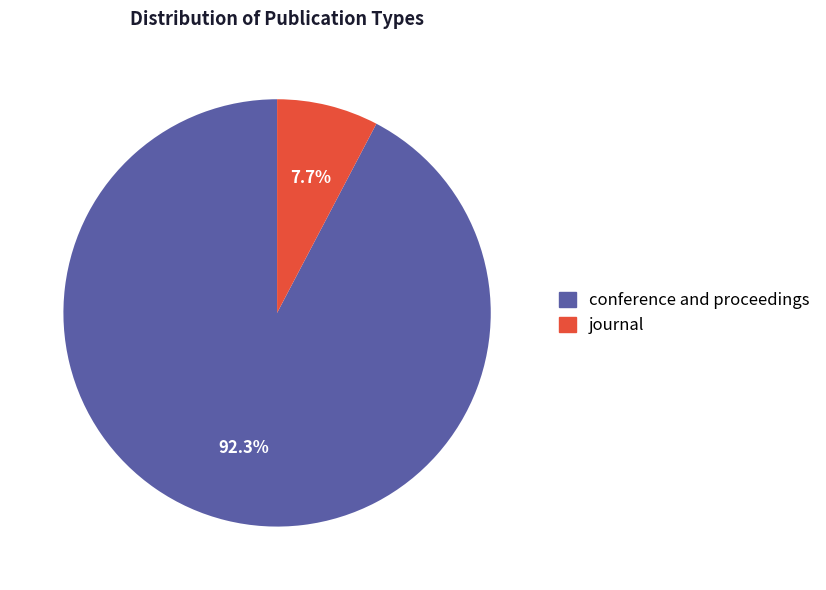

To the nearest percent, what percentage of the pie is journal?

8%